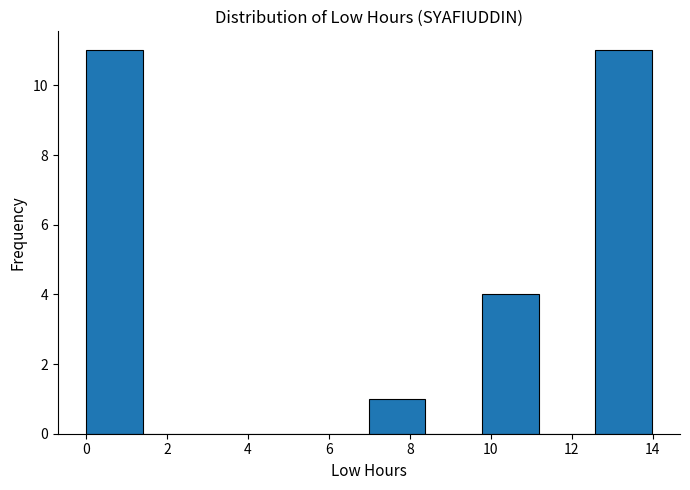

Reading left to right, transcribe this chart: for each bar, give the range it covers on the x-axis and its height. Neither the bar edges nor the heights are printed on the chart, so give them approximately, as read against the axes.

0.0 to 1.4: 11
1.4 to 2.8: 0
2.8 to 4.2: 0
4.2 to 5.6: 0
5.6 to 7.0: 0
7.0 to 8.4: 1
8.4 to 9.8: 0
9.8 to 11.2: 4
11.2 to 12.6: 0
12.6 to 14.0: 11